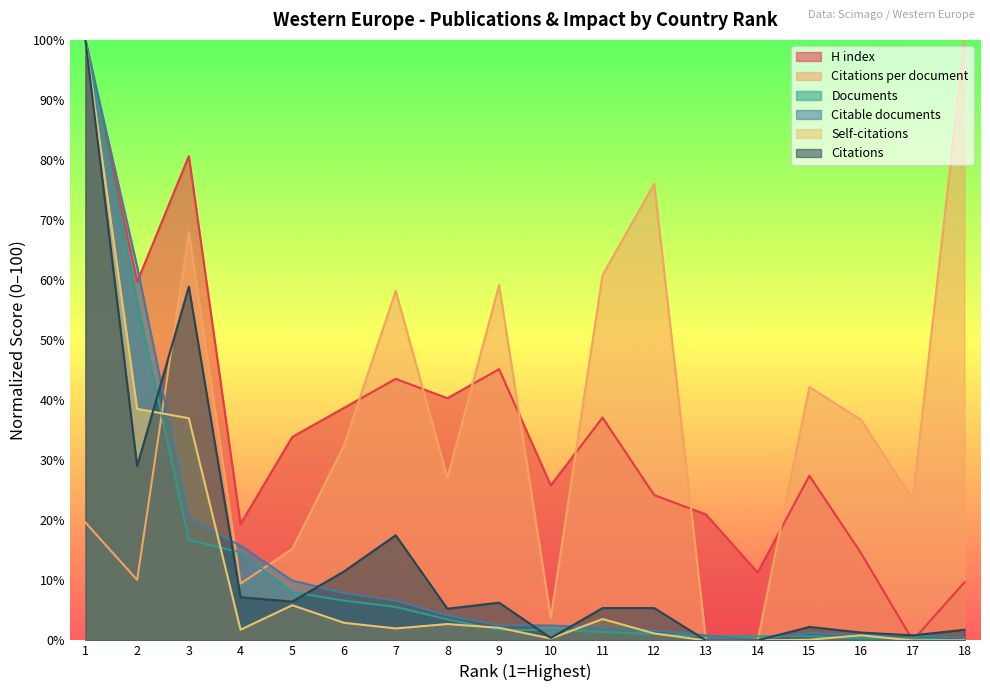

True or false: H index has a value of 6.5 at 18.

False